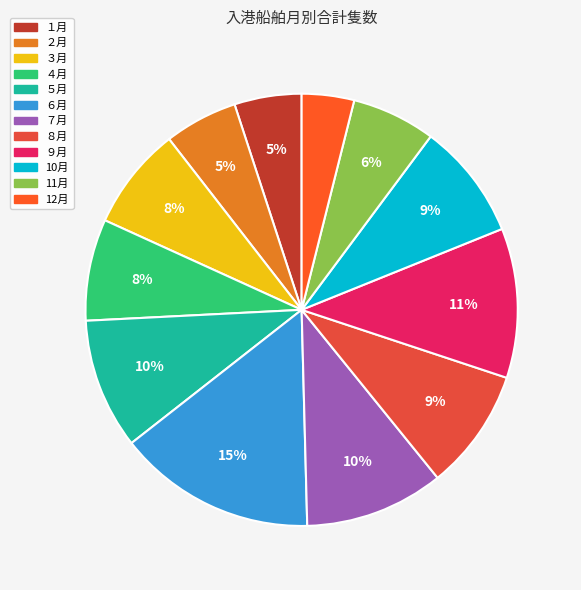

How many slices are in this pie chart?

12